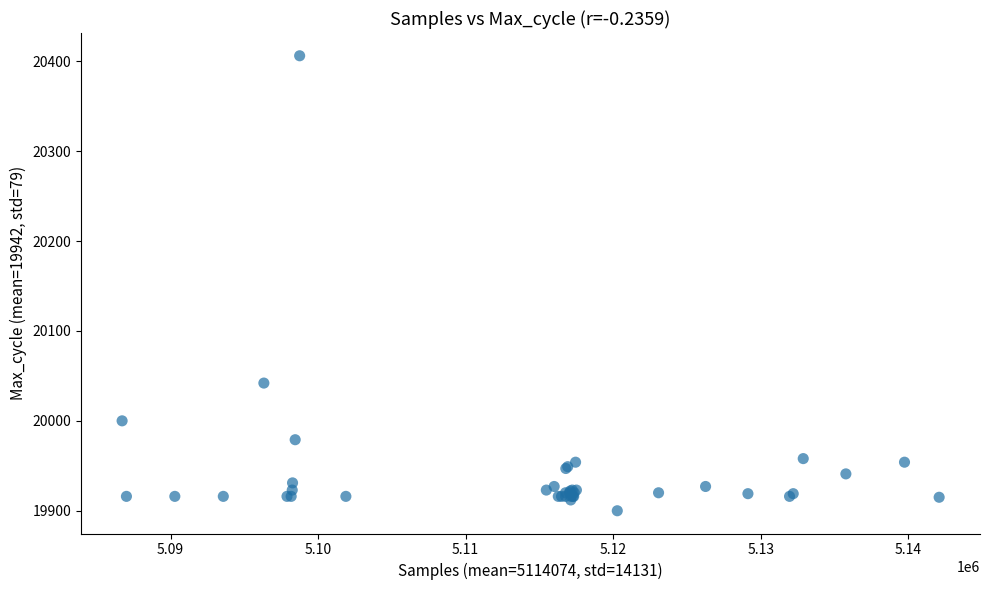

What Y value in the scatter plot is closest to 20153?

20042